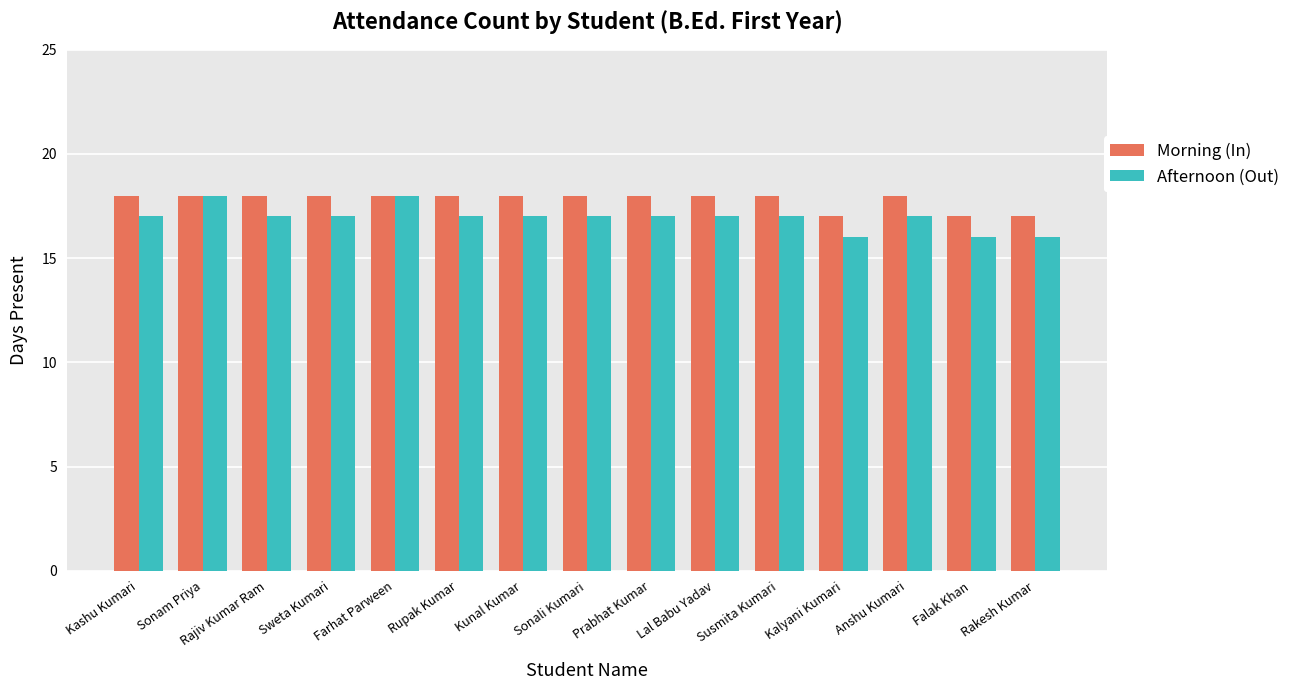

The value of Afternoon (Out) at Falak Khan is 16. True or false?

True